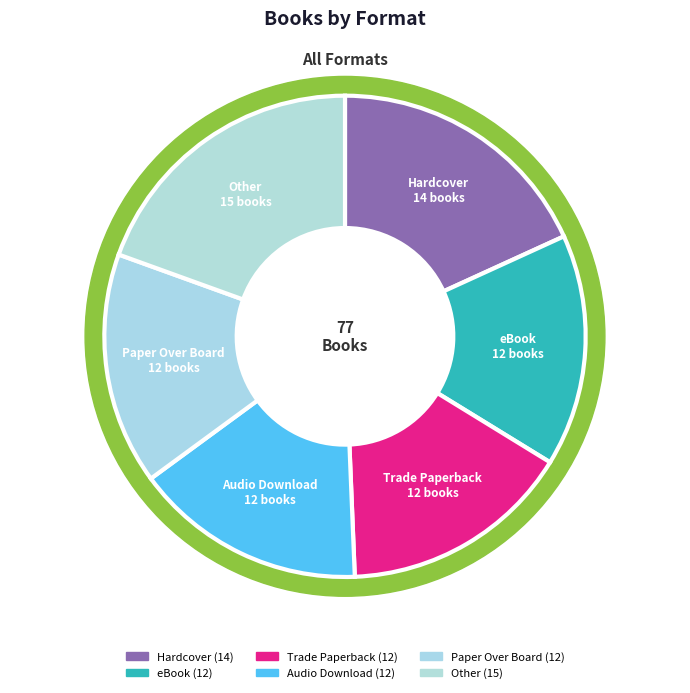

To the nearest percent, what percentage of the pie is Trade Paperback?

16%